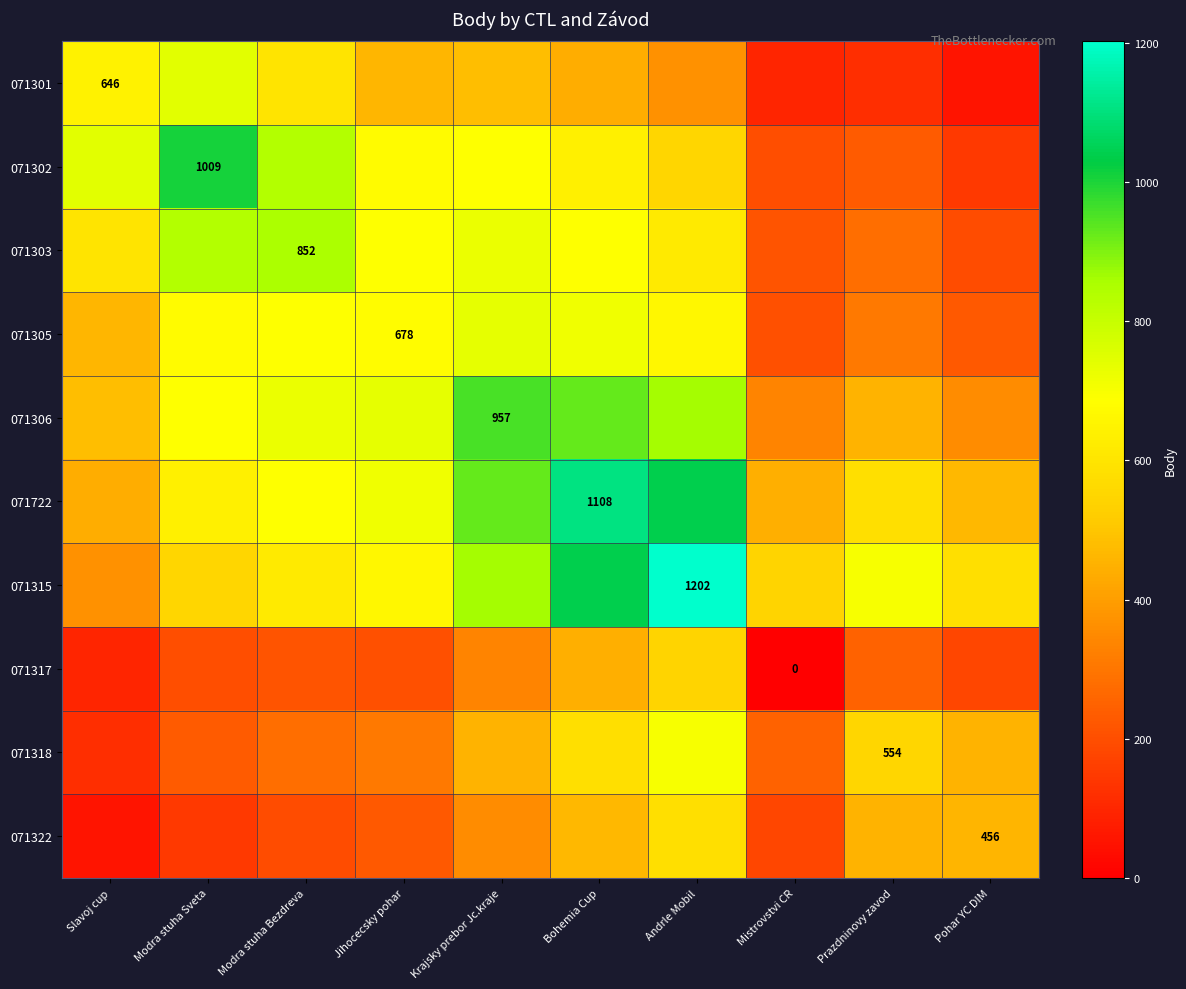

True or false: 071315 has a value of 369.6 at Slavoj cup.

True